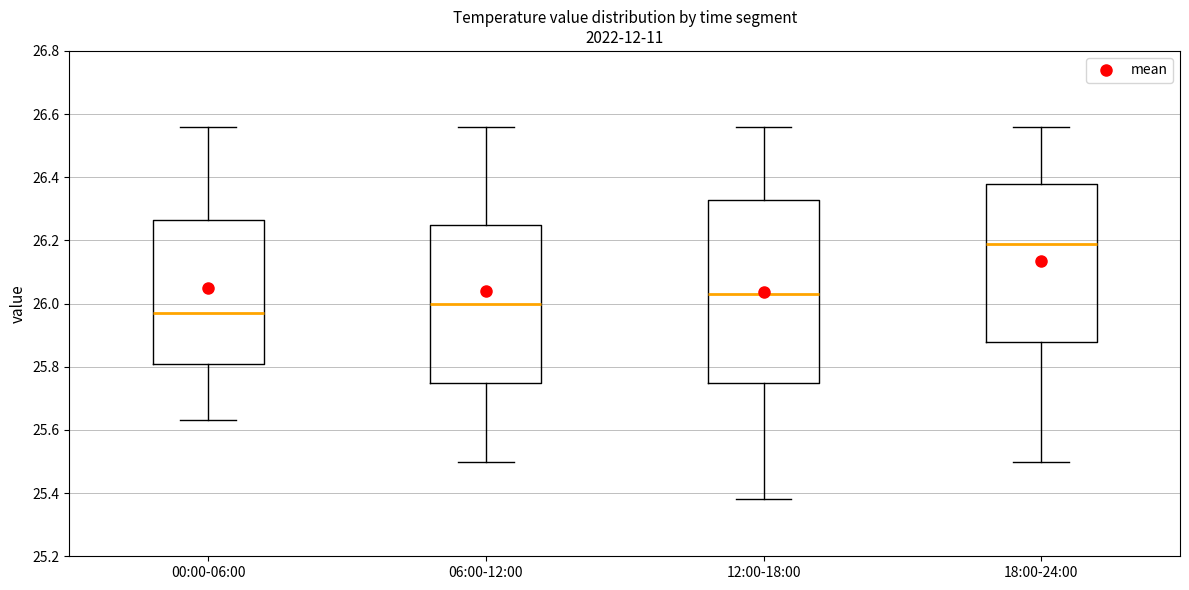

Comparing the boxes themselves (not the whiskers), which one is the tallest?

12:00-18:00